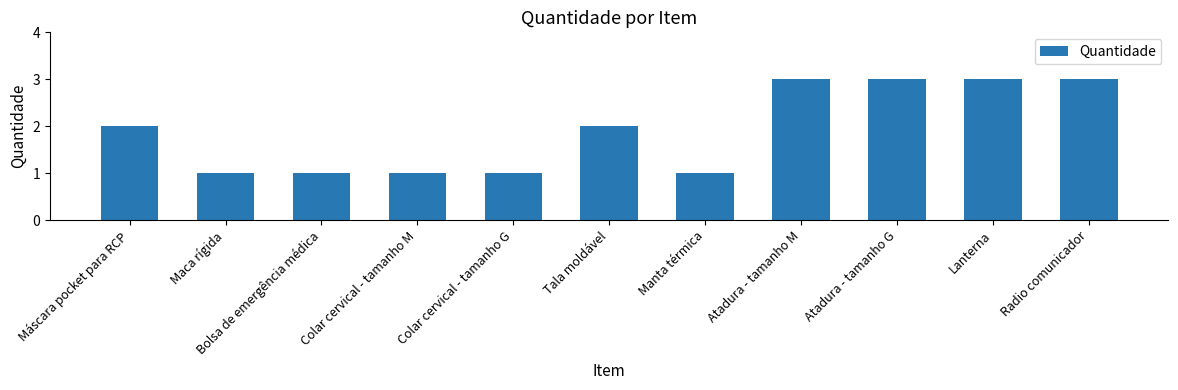

How many data points are less than 2?

5